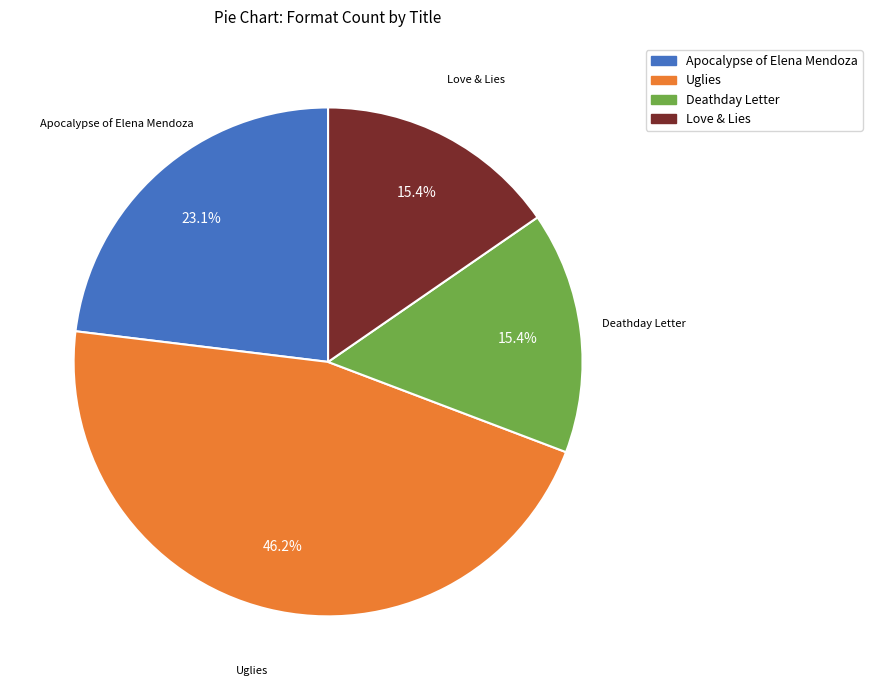

To the nearest percent, what portion does Uglies represent?

46%